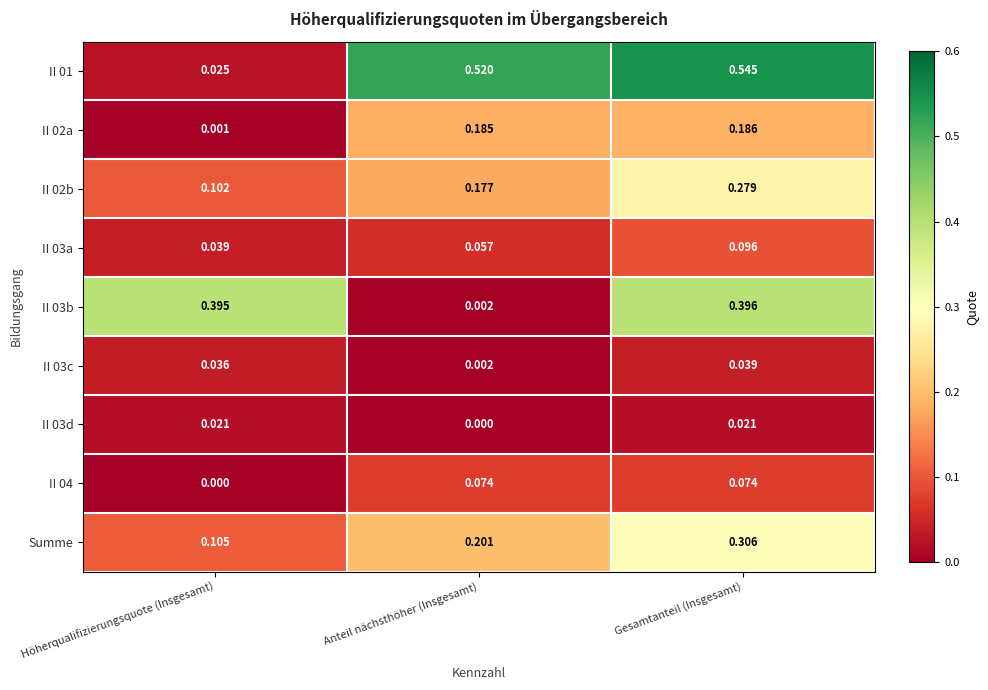

Rank the series at Höherqualifizierungsquote (Insgesamt) from highest to lowest value.

II 03b, Summe, II 02b, II 03a, II 03c, II 01, II 03d, II 02a, II 04